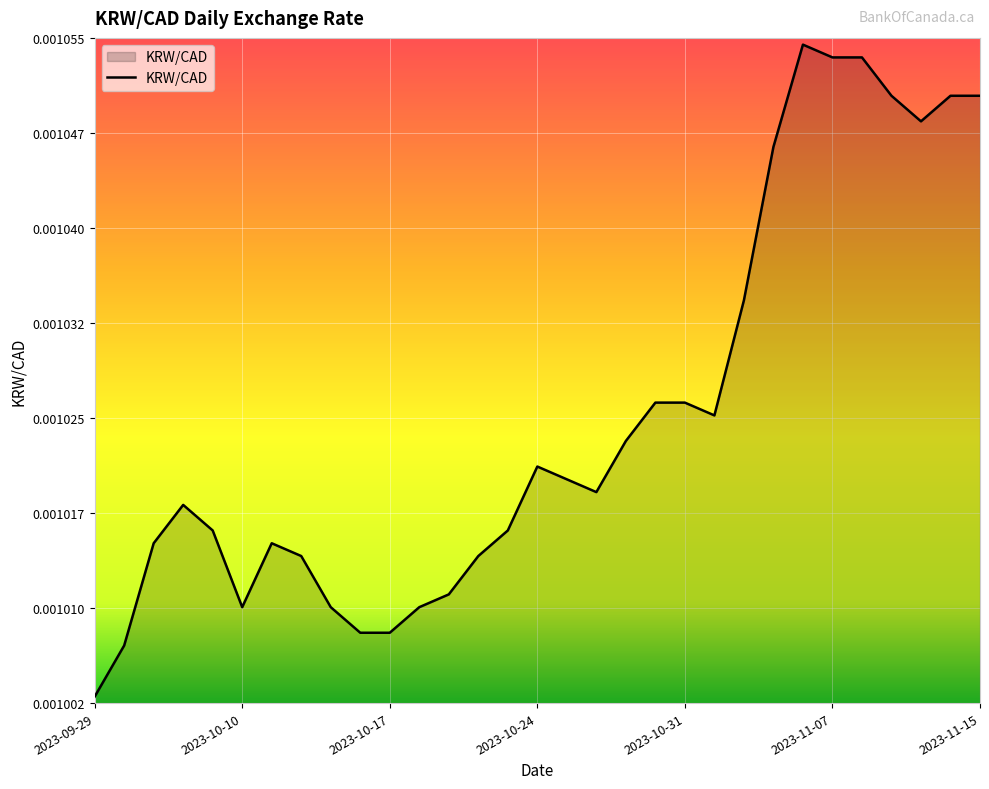

What is the label of the 13th point from the left?

2023-10-19